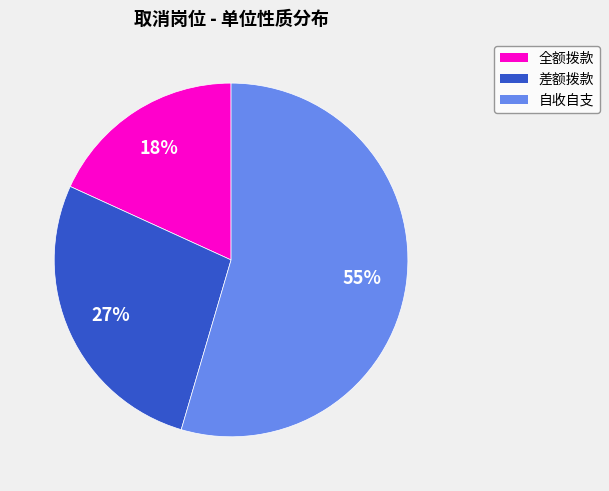

Is there any slice that represents more than half of the pie?

Yes